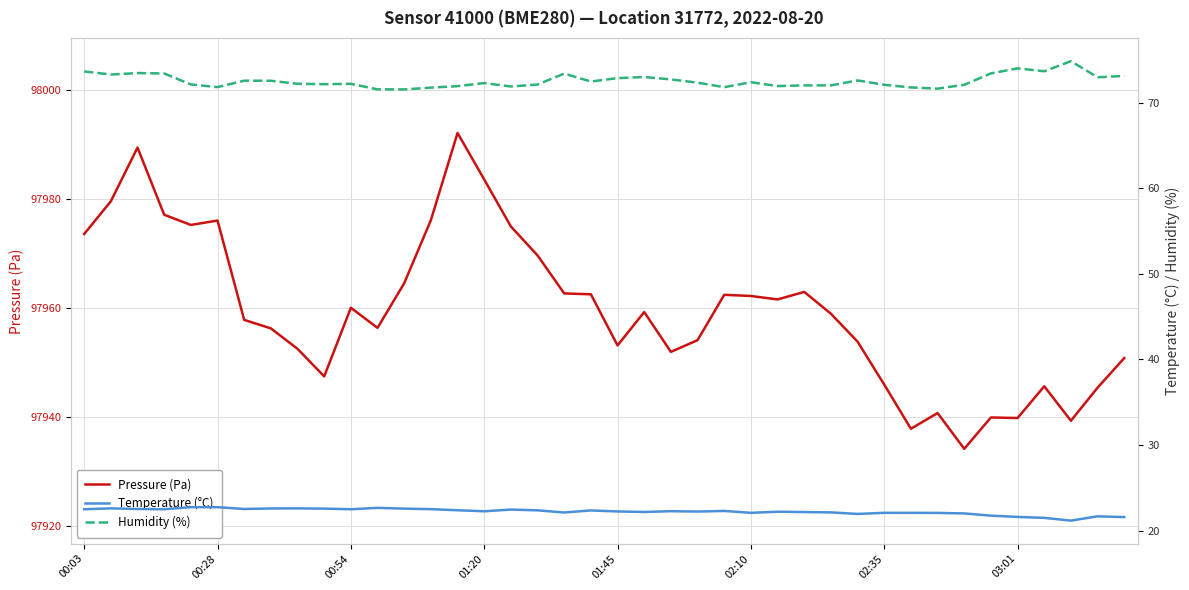

True or false: Temperature (°C) and Pressure (Pa) cross at least once.

False